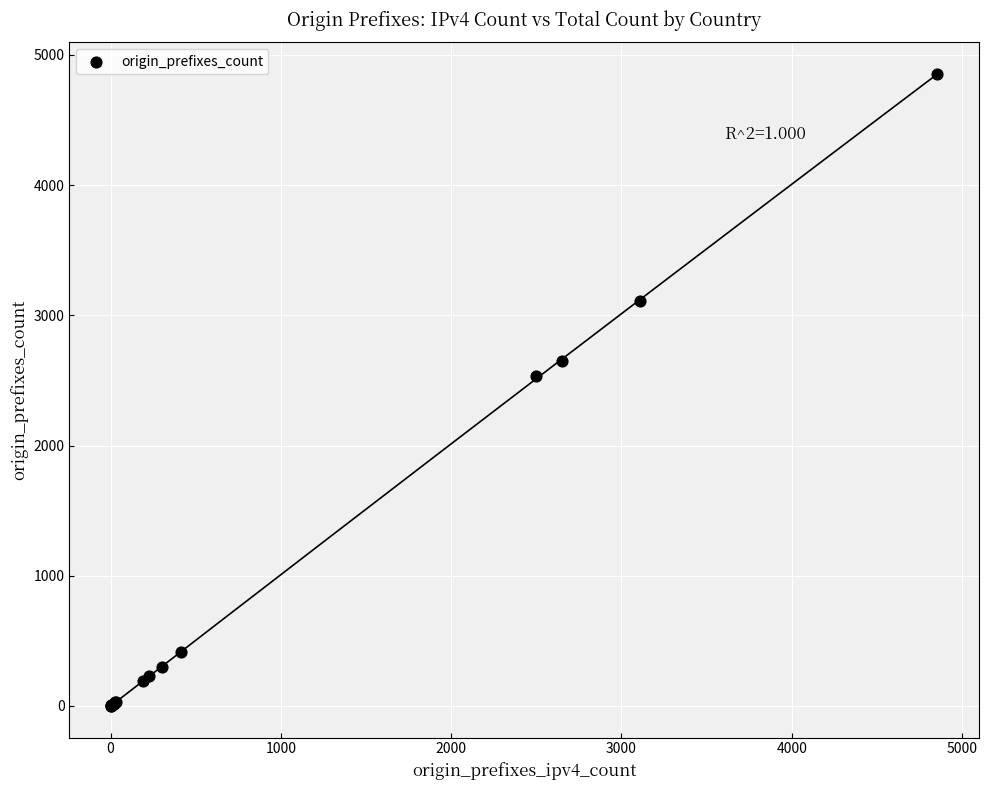

What Y value in the scatter plot is closest to 2427?

2537